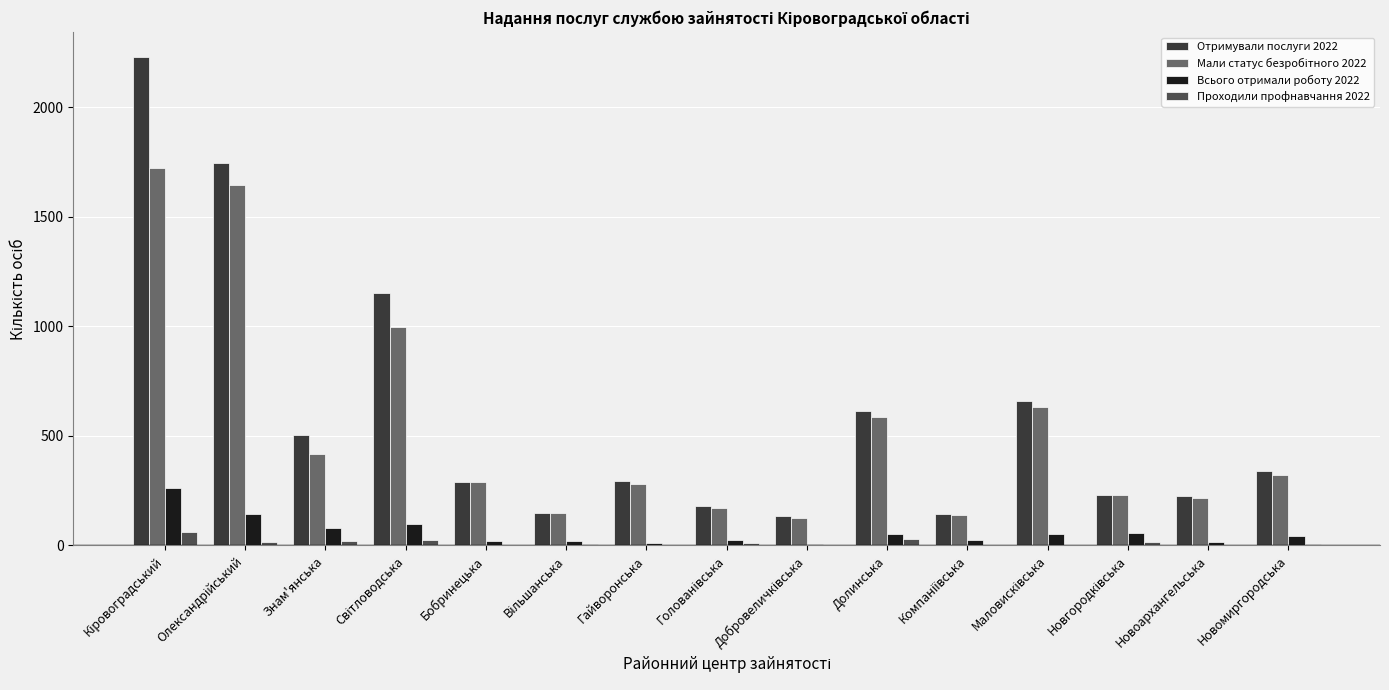

The value of Отримували послуги 2022 at Бобринецька is 95. True or false?

False